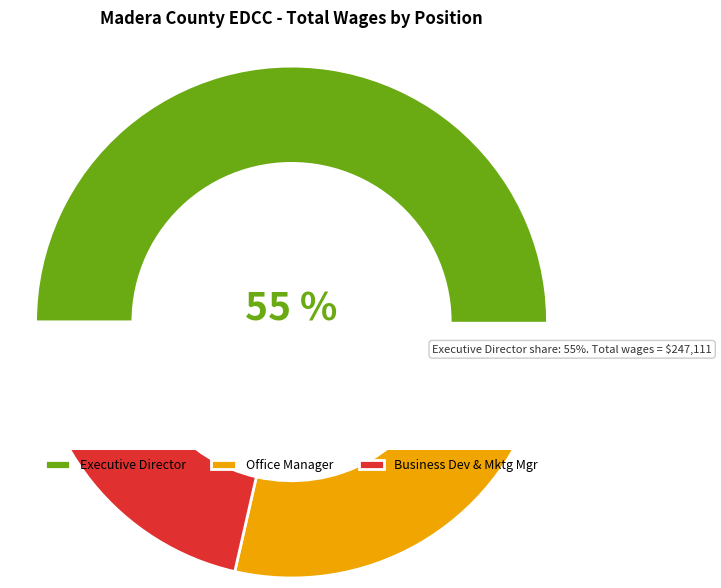

How many segments does this pie chart have?

3